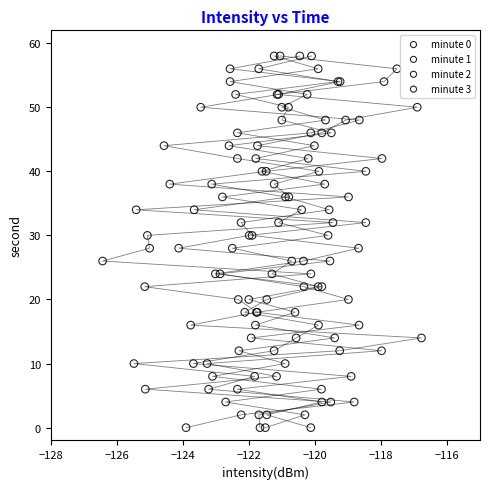

What are all the series names shown in the legend?

minute 0, minute 1, minute 2, minute 3